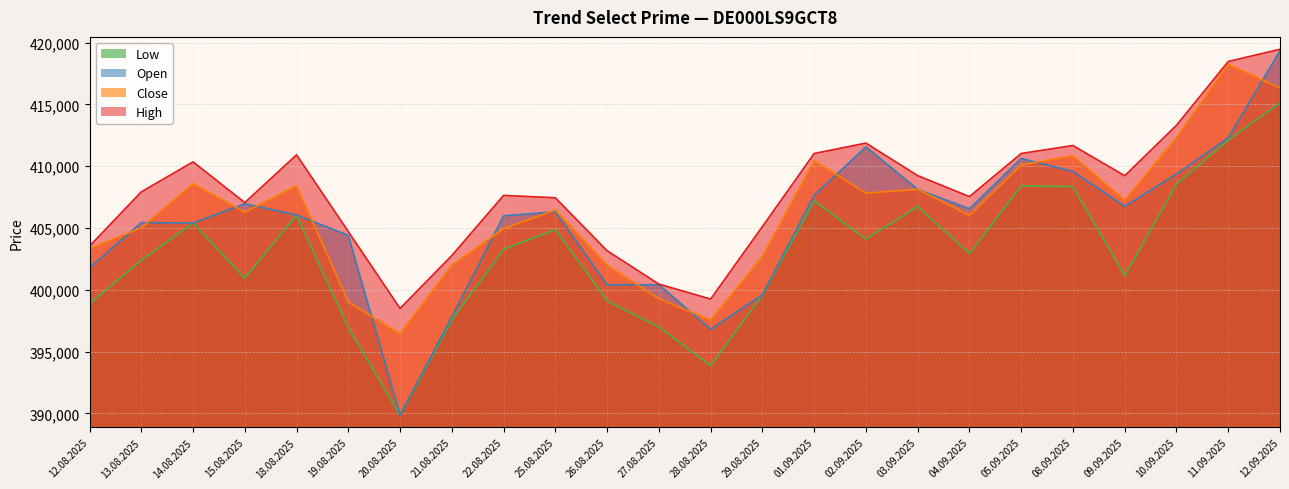

True or false: Close and Low intersect in this chart.

False